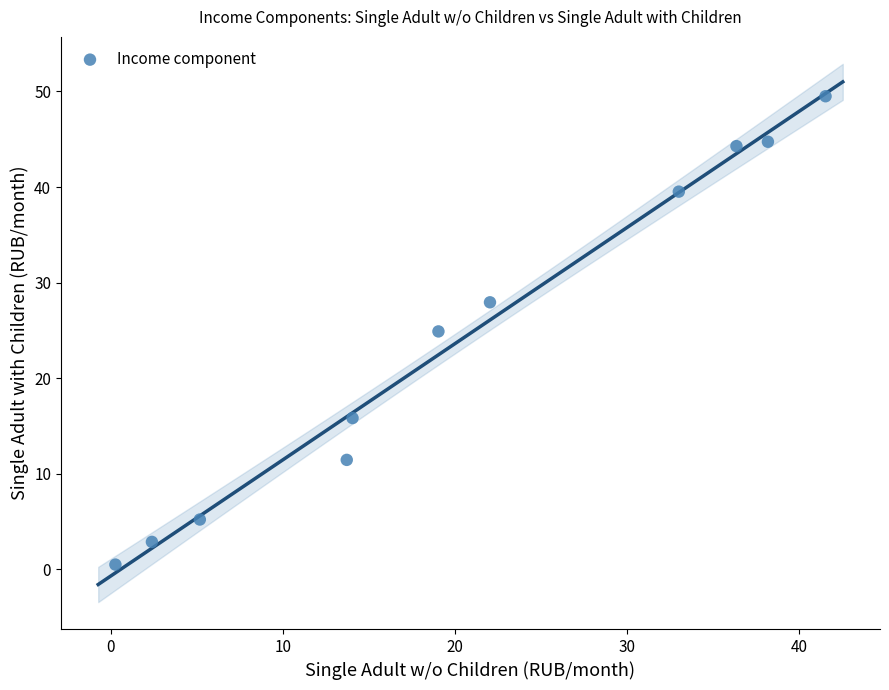

What is the average Y value?

24.3